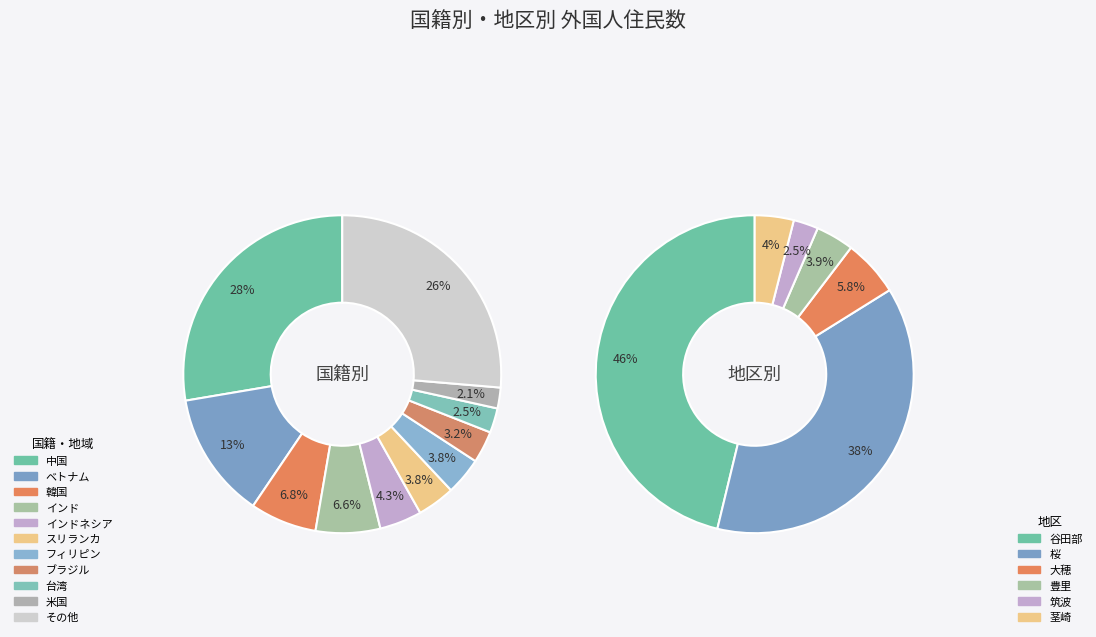

The 韓国 slice represents 1% of the pie. True or false?

False